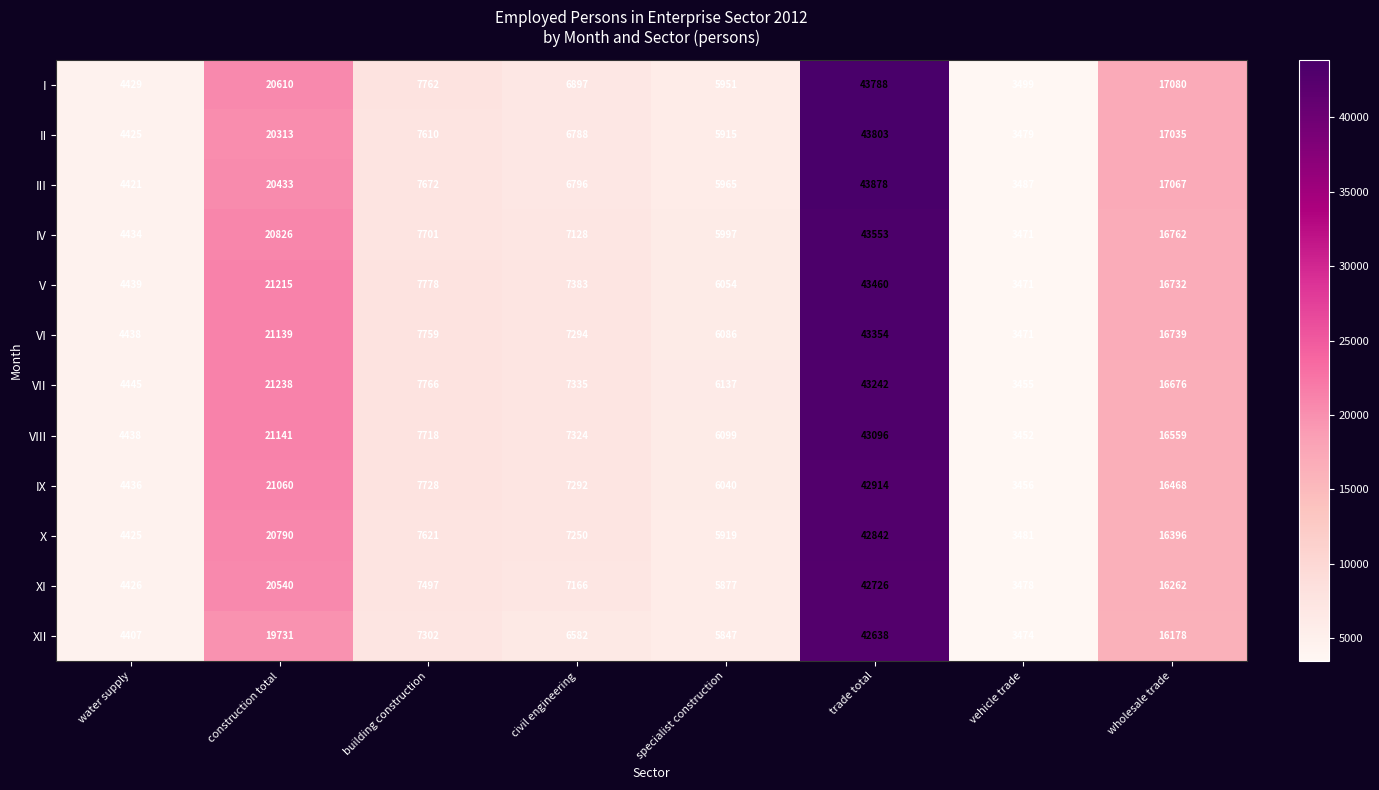

What is the smallest value displayed?

3452